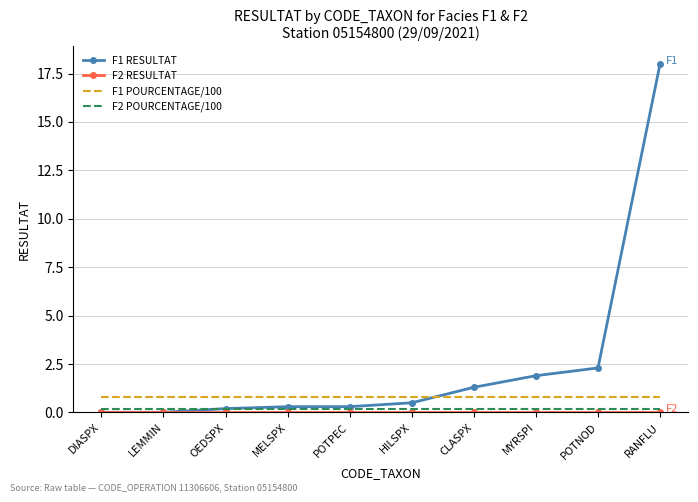

True or false: F1 RESULTAT has a value of 2.8 at MYRSPI.

False